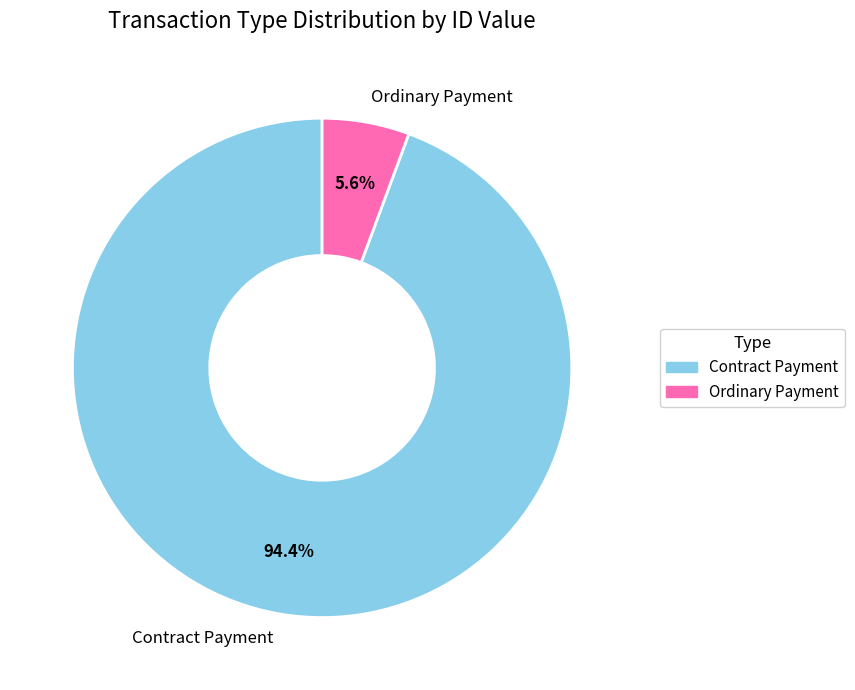

Does any single category account for the majority?

Yes